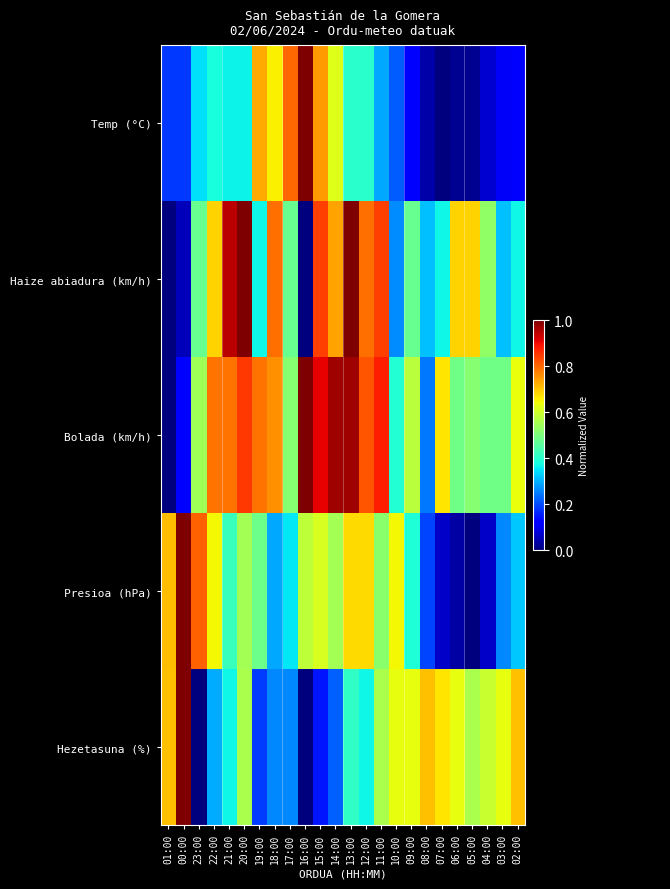

Rank the series at 22:00 from lowest to highest value.

Hezetasuna (%), Temp (°C), Presioa (hPa), Haize abiadura (km/h), Bolada (km/h)